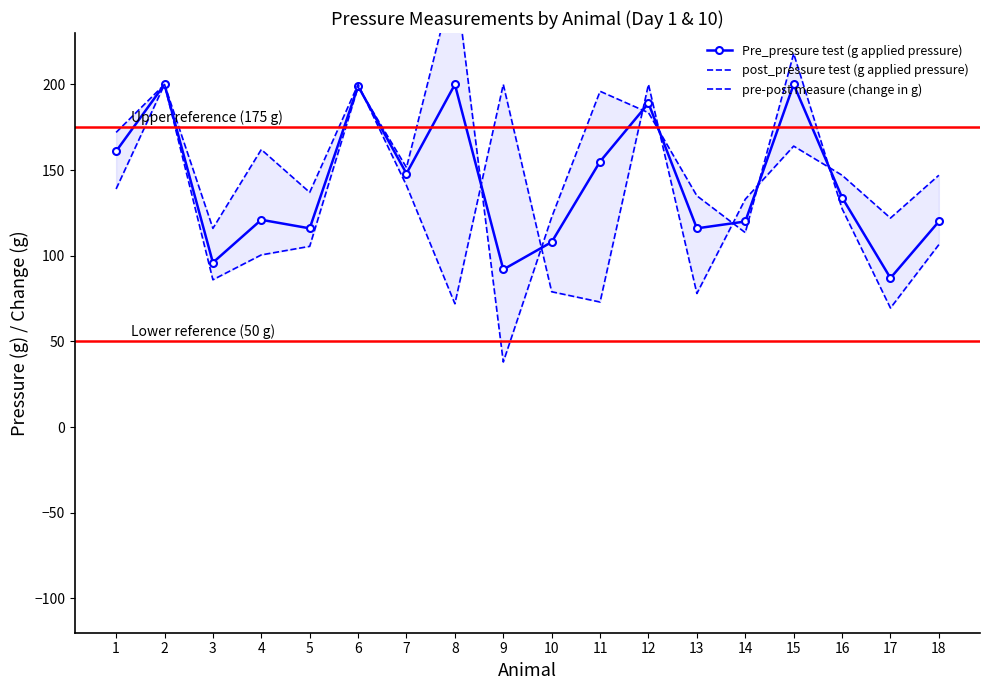

What is the difference between the highest and lowest values at 16?

19.5